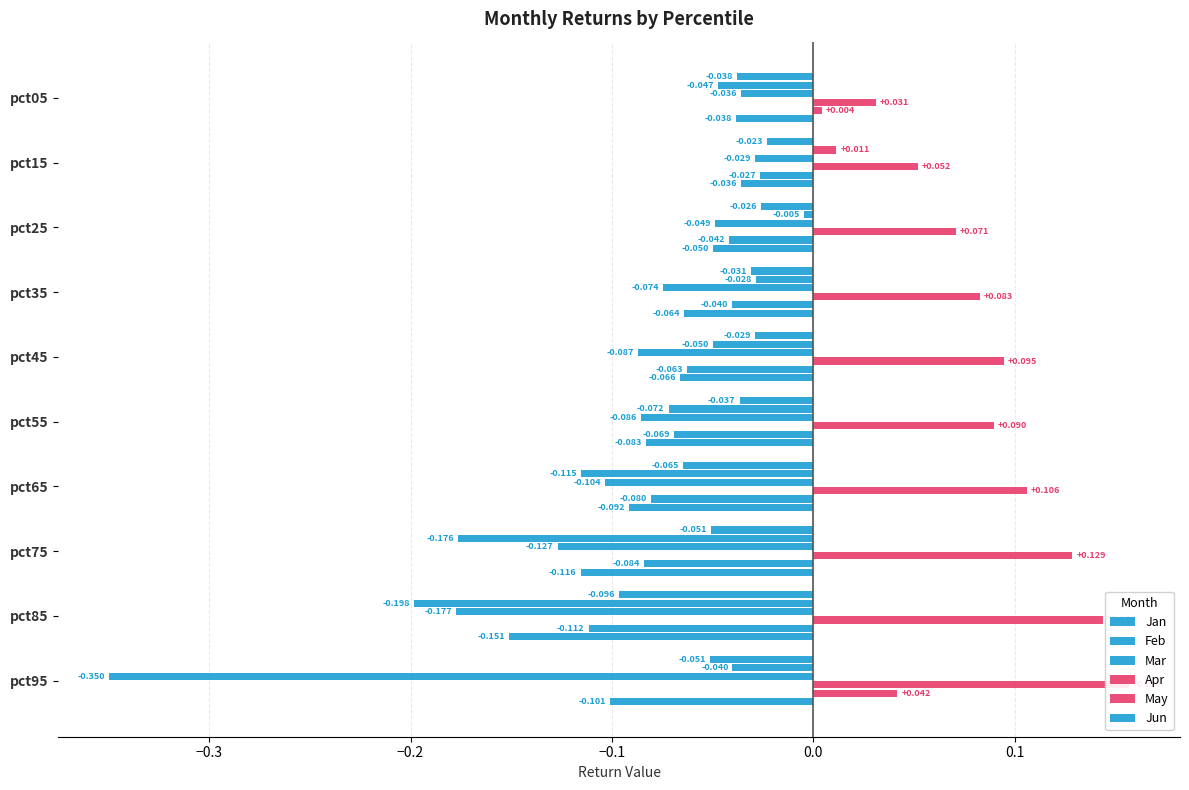

What is the value of the Apr bar at the 3rd from the left?

0.1